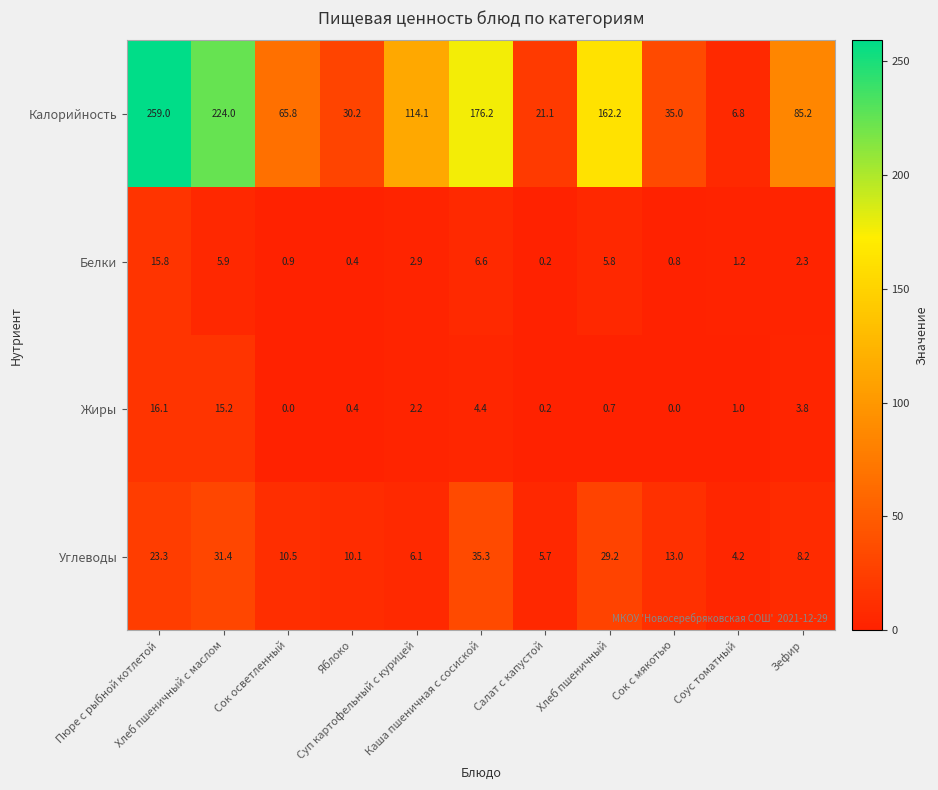

At how many categories does at least one series exceed 239?

1